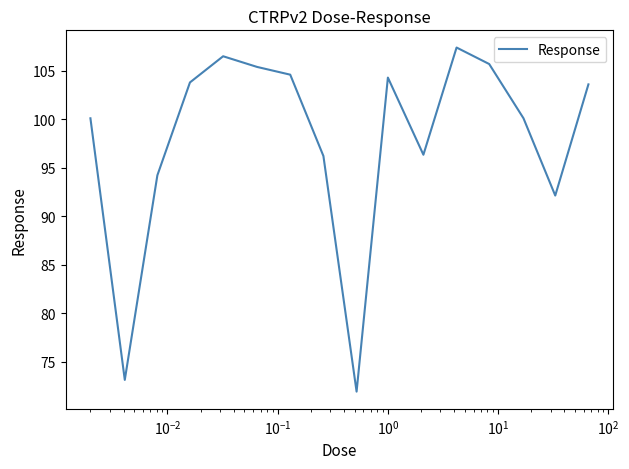

What is the minimum value shown in the chart?

71.9